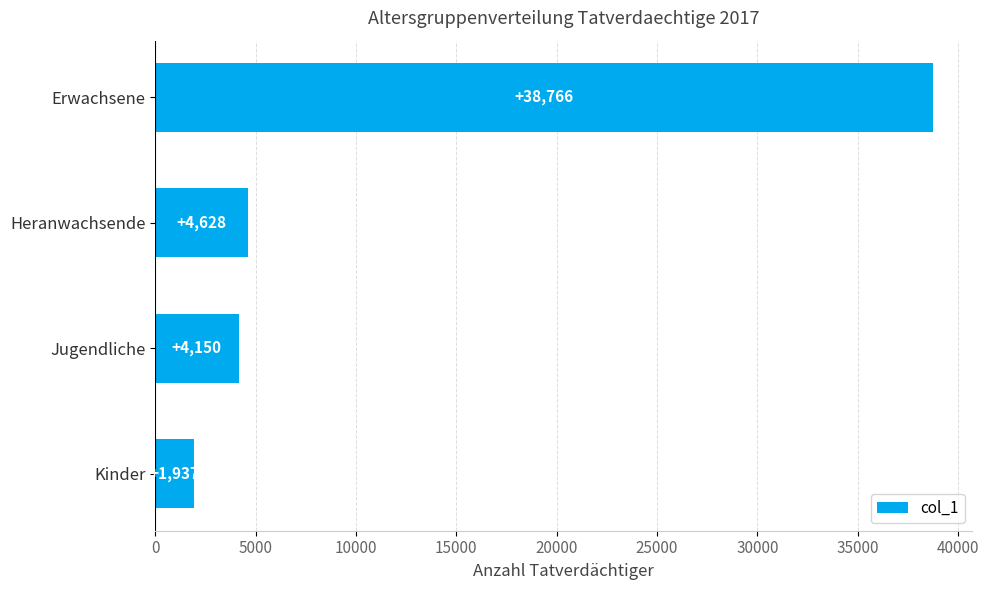

What is the greatest value displayed?

38766